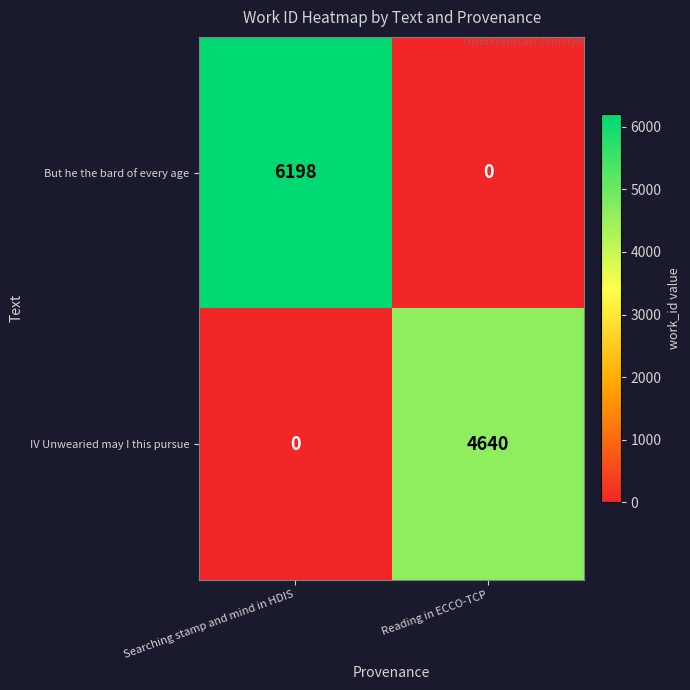

Reading left to right, list all the values displayed in this chart.

But he the bard of every age: Searching stamp and mind in HDIS=6198	Reading in ECCO-TCP=0
IV Unwearied may I this pursue: Searching stamp and mind in HDIS=0	Reading in ECCO-TCP=4640